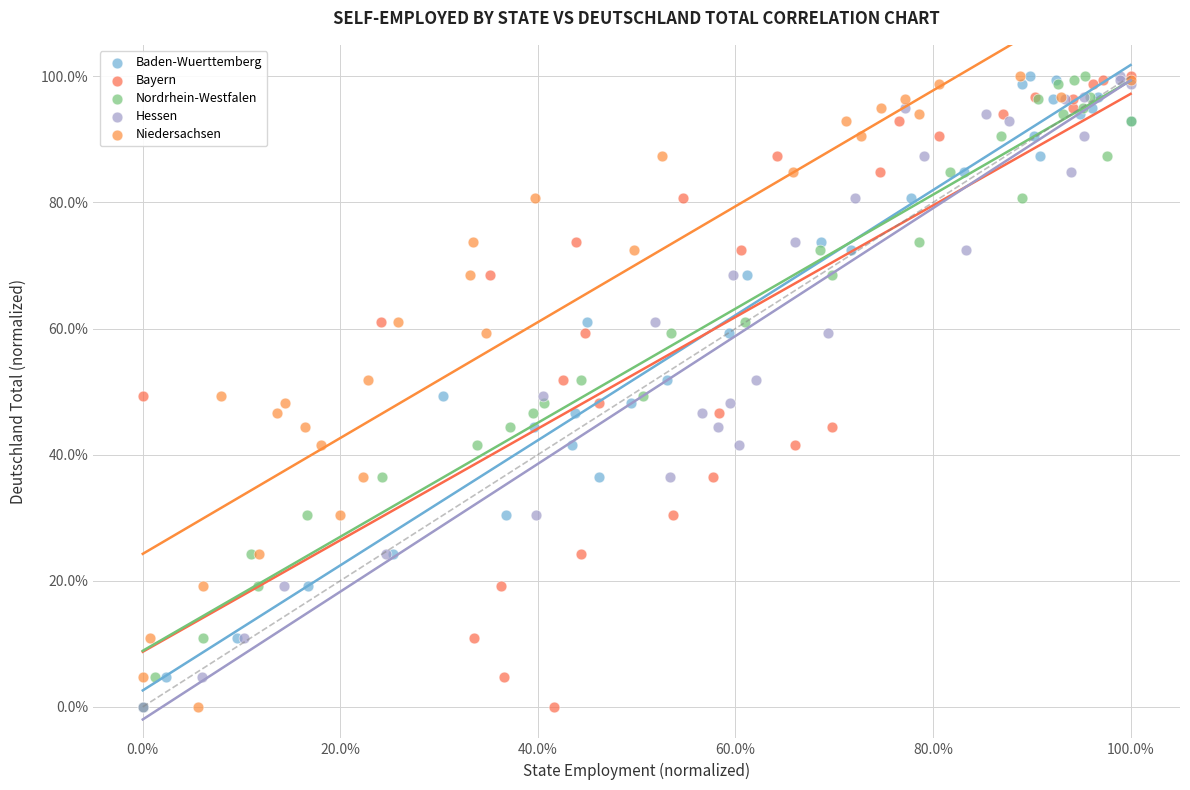

What are all the series names shown in the legend?

Baden-Wuerttemberg, Bayern, Nordrhein-Westfalen, Hessen, Niedersachsen